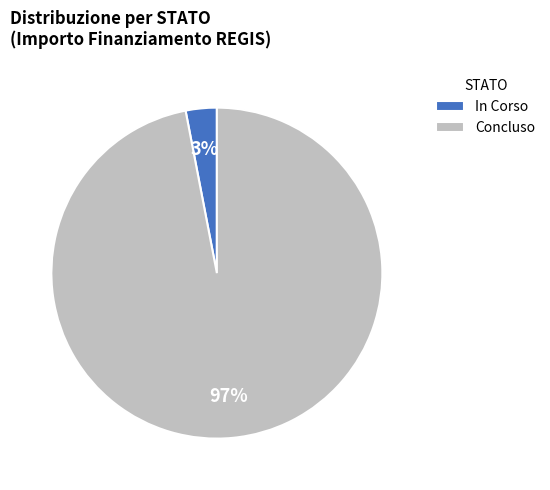

Is there a majority slice in this chart?

Yes